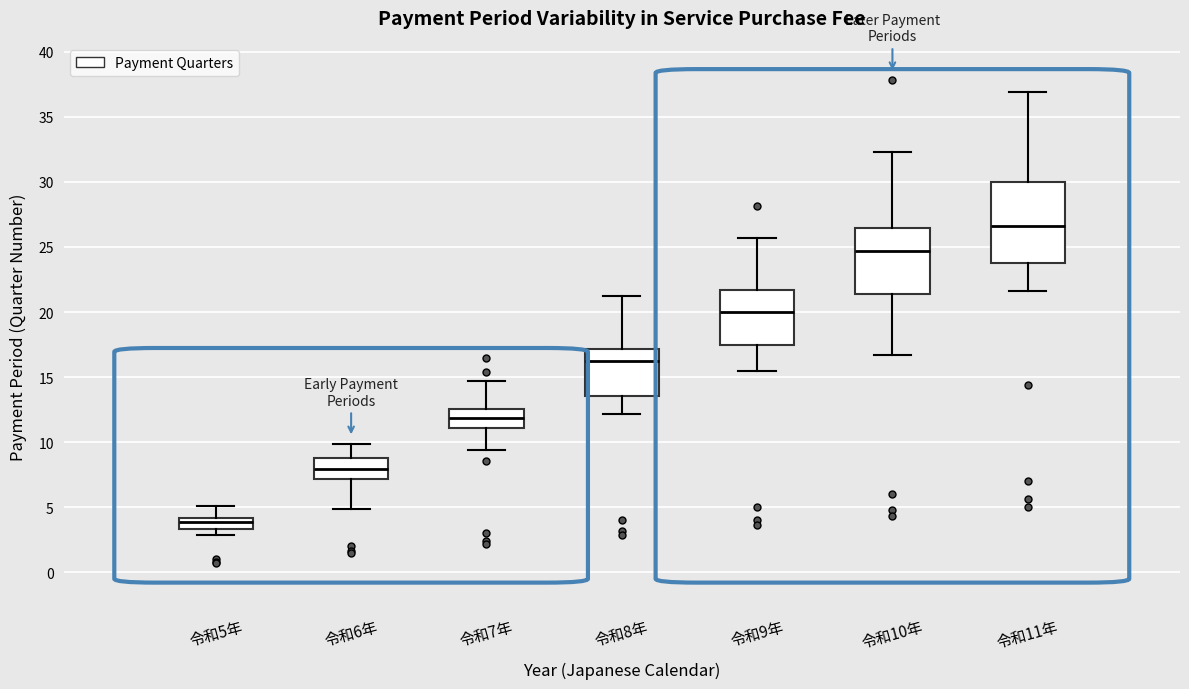

Which box is the tallest, from its lower edge to its upper edge?

令和11年